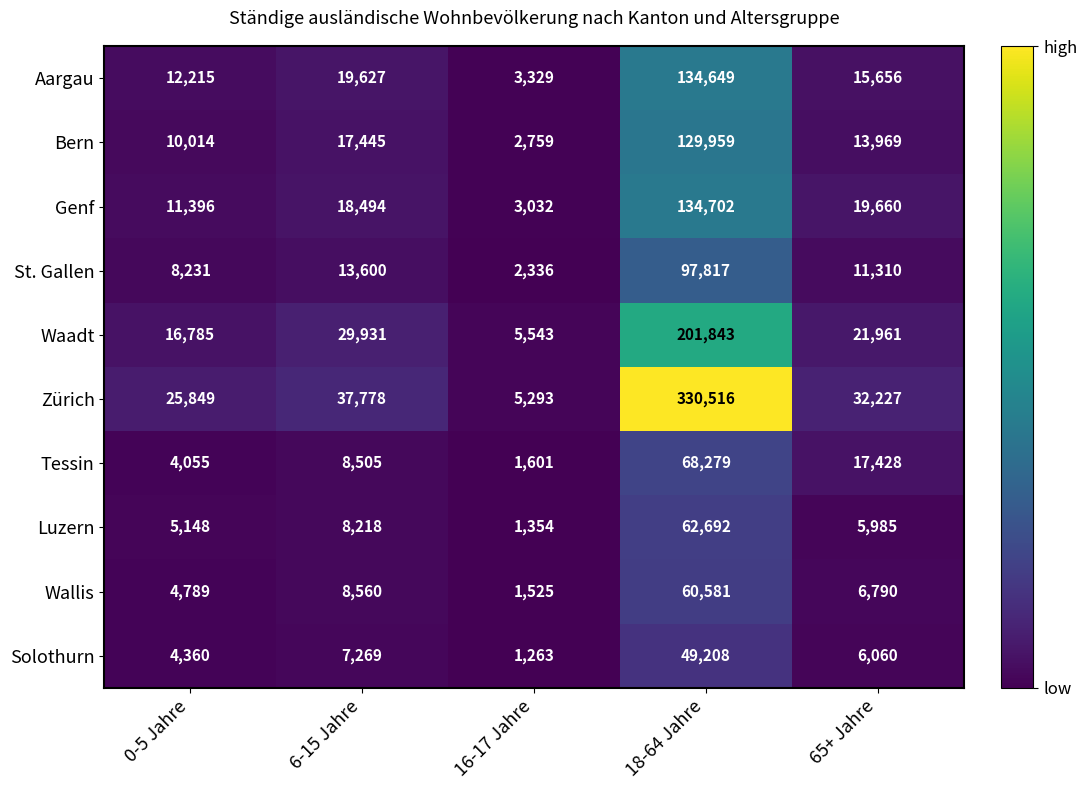

Which series changed the most between 16-17 Jahre and 18-64 Jahre?

Zürich